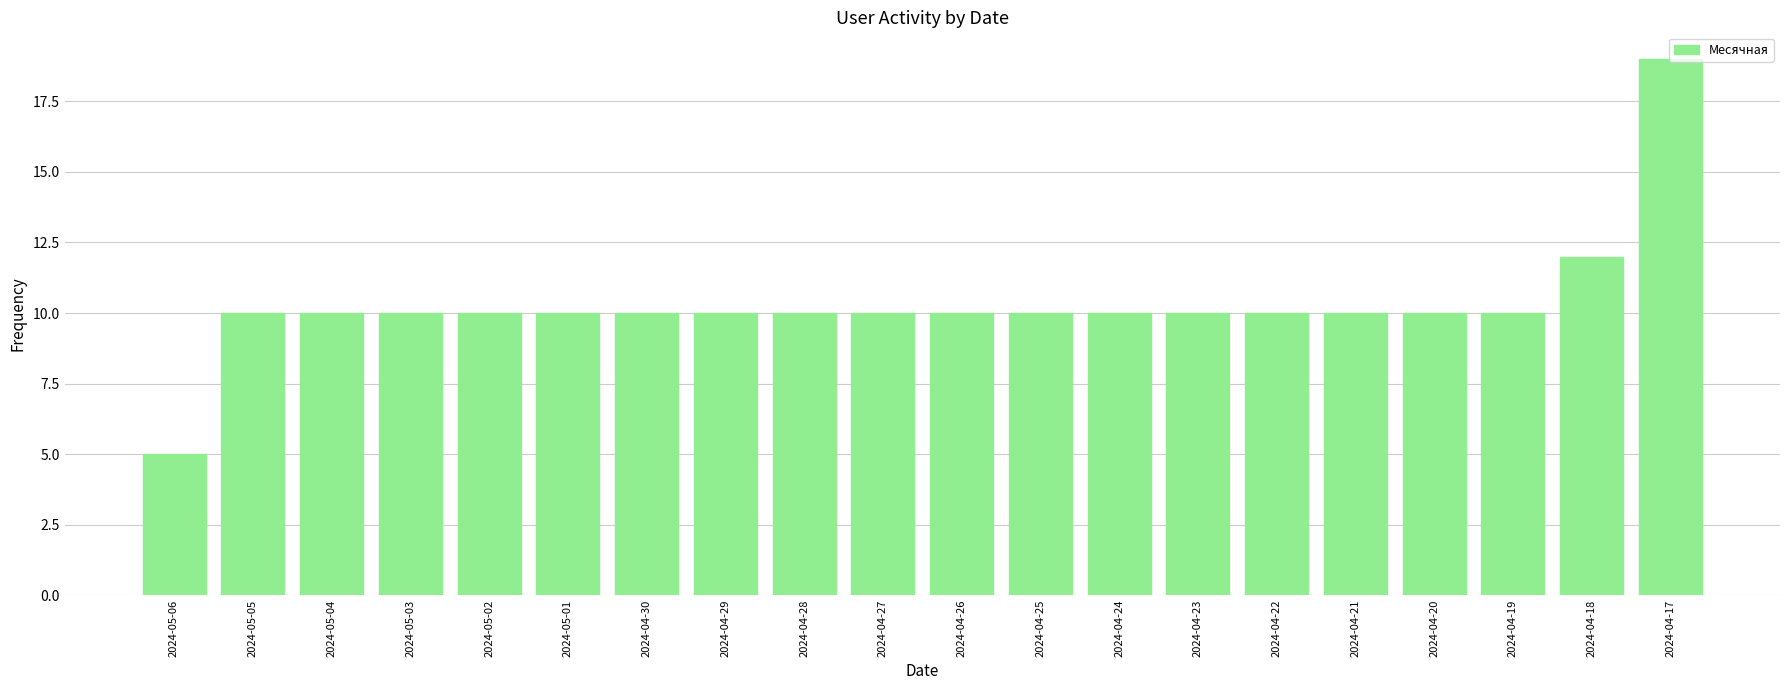

What position from the left is 2024-04-24?

13